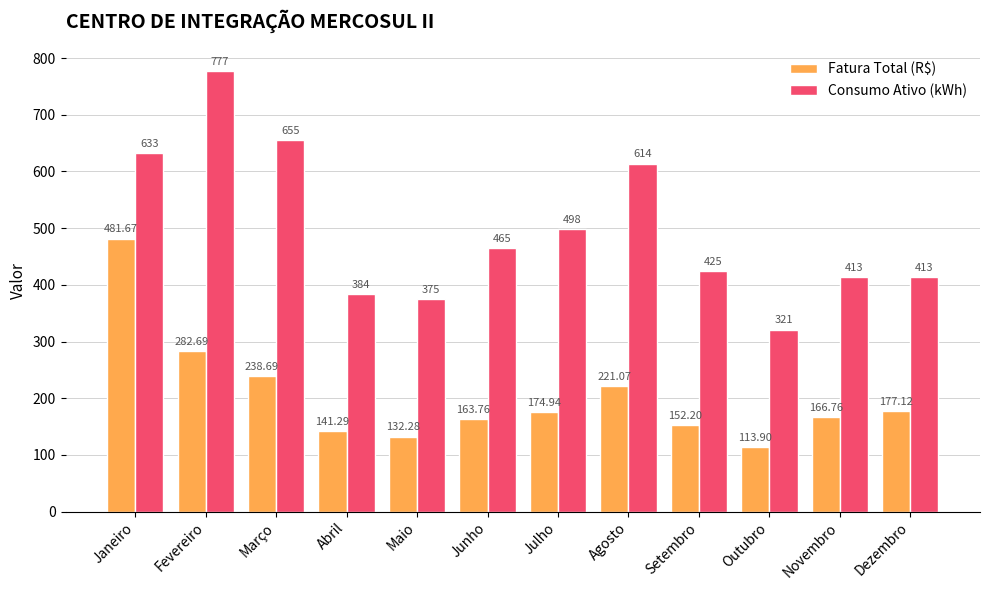

Which series changed the most between Março and Abril?

Consumo Ativo (kWh)